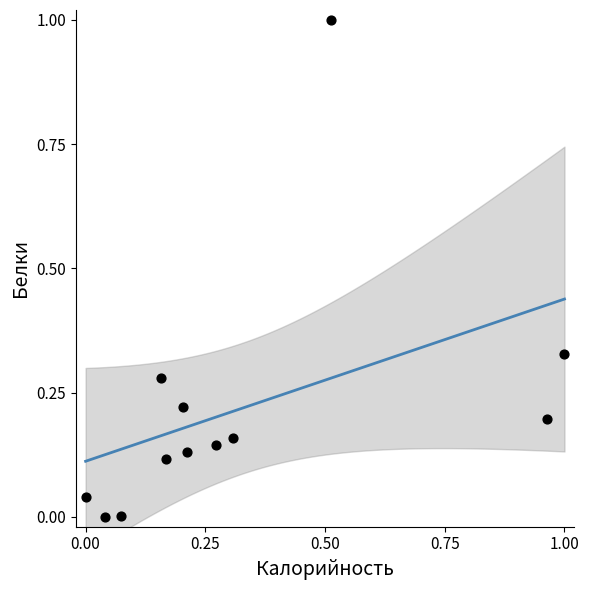

What is the range of X values (max minus min)?

1.0